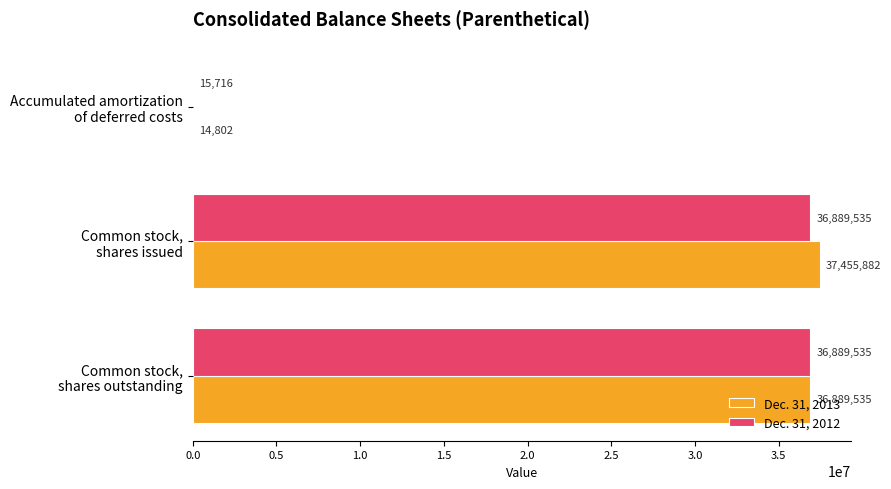

At which category does the chart reach its peak across all series?

Common stock,
shares issued